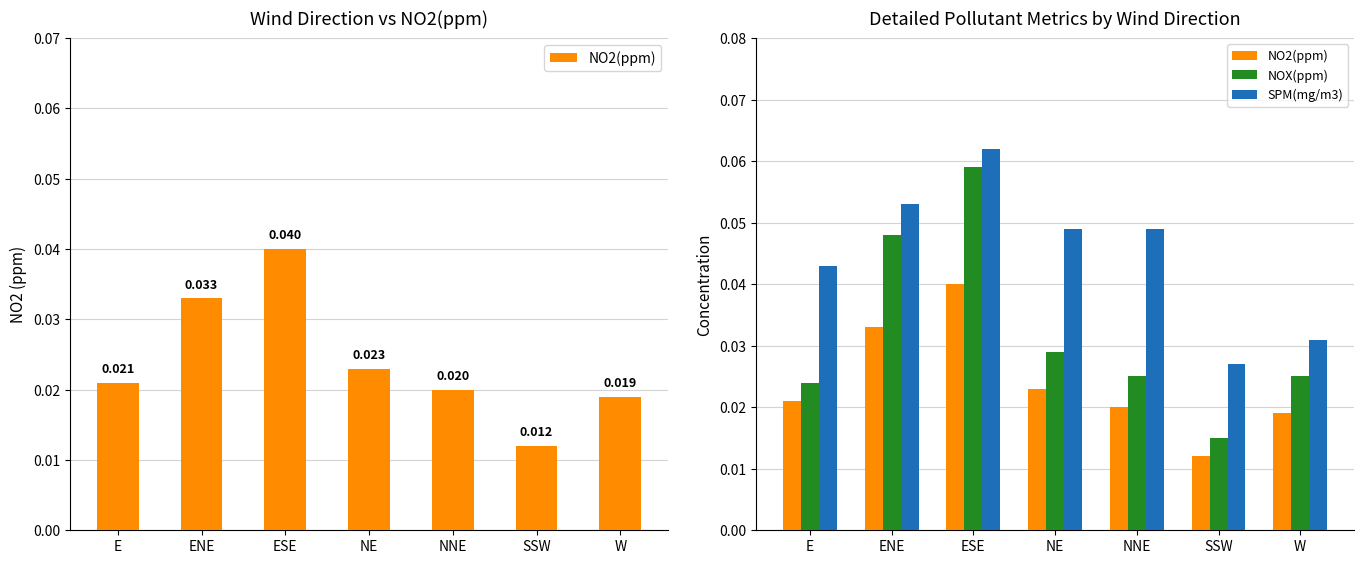

Which series changed the most between ESE and NE?

NOX(ppm)